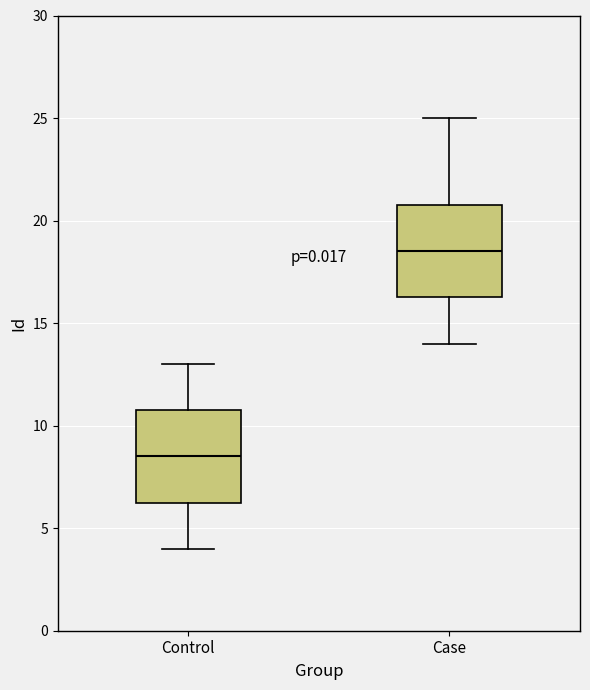

Reading left to right, read every box against the y-axis: the position of its median line, the range the box covers, and the ends of its whiskers. The values are not printed on the chart, so give them approximately, as read against the axis.

Control: median 8.5, box 6.5 to 11.0, whiskers 4.0 to 13.0
Case: median 18.5, box 16.5 to 21.0, whiskers 14.0 to 25.0